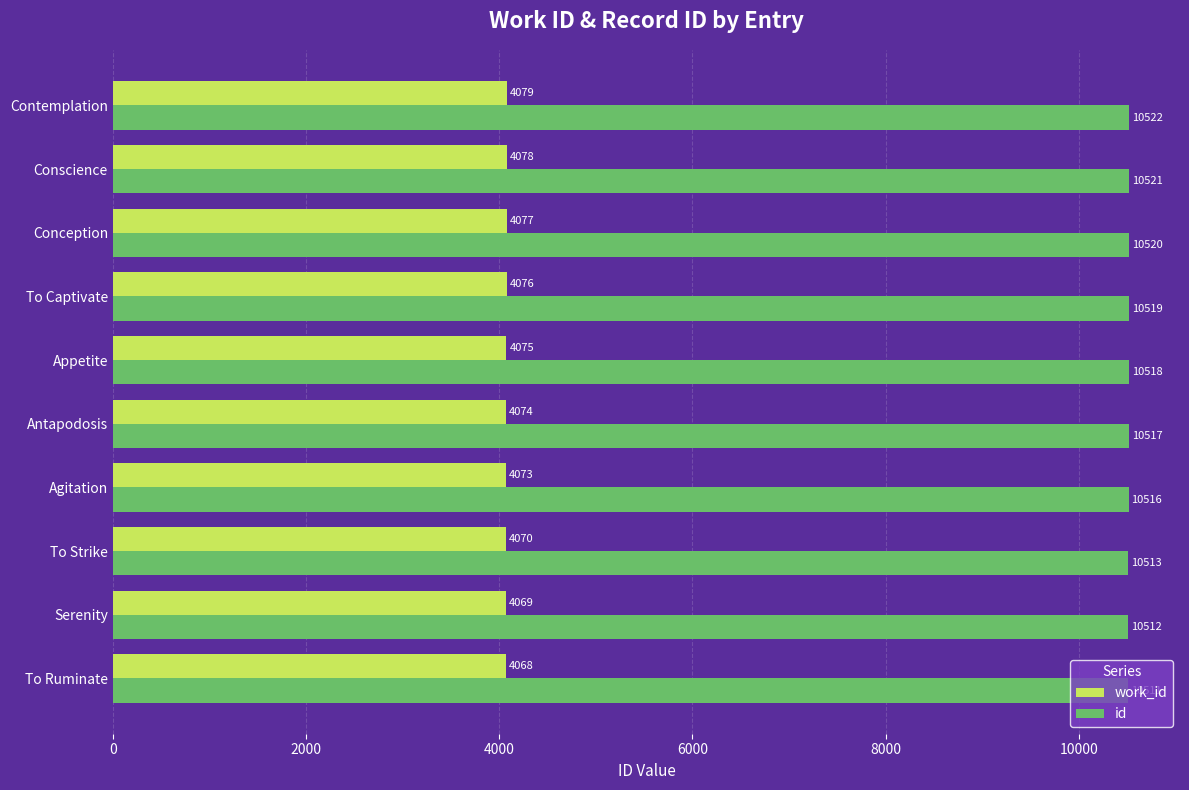

Which category has the highest value across all series?

Contemplation